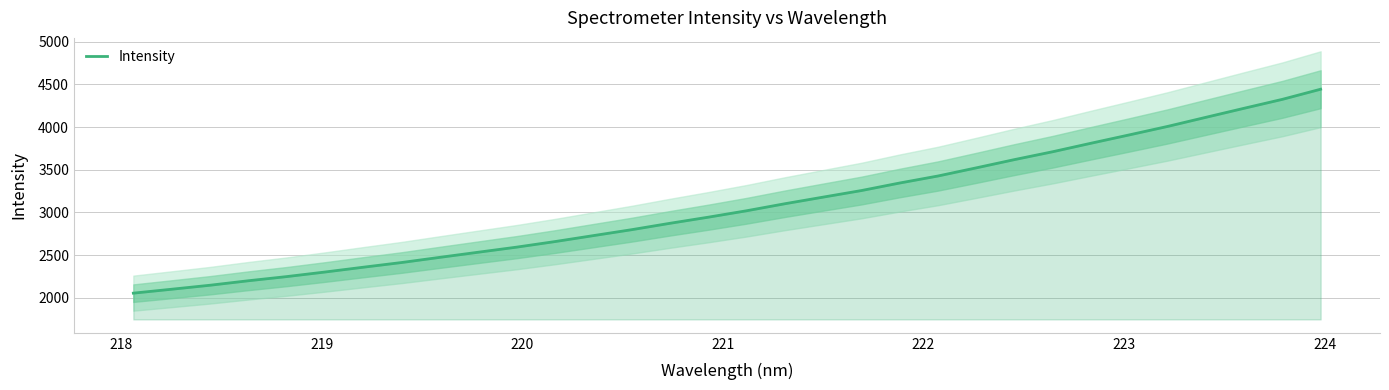

How many lines are shown in the chart?

1